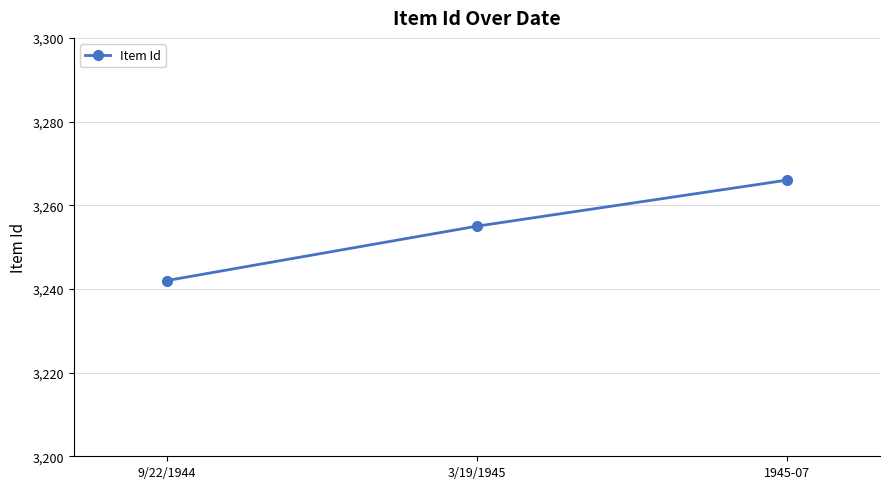

What is the value of the 1st point from the left?

3242